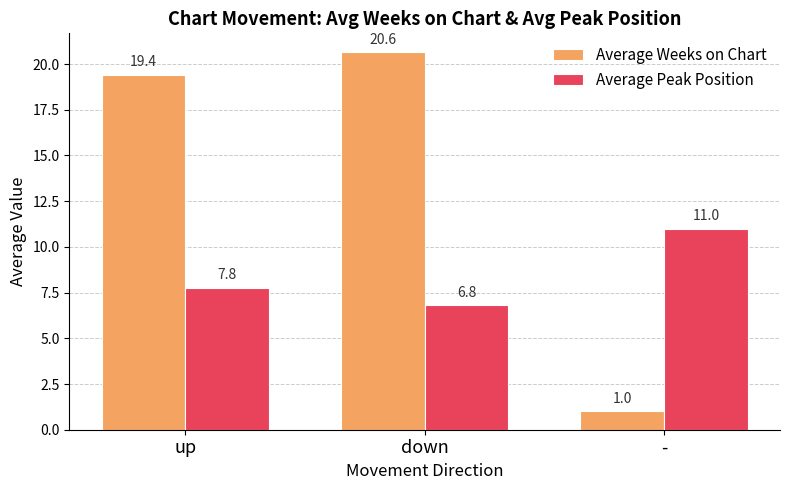

Rank the series by their average value, from highest to lowest.

Average Weeks on Chart, Average Peak Position